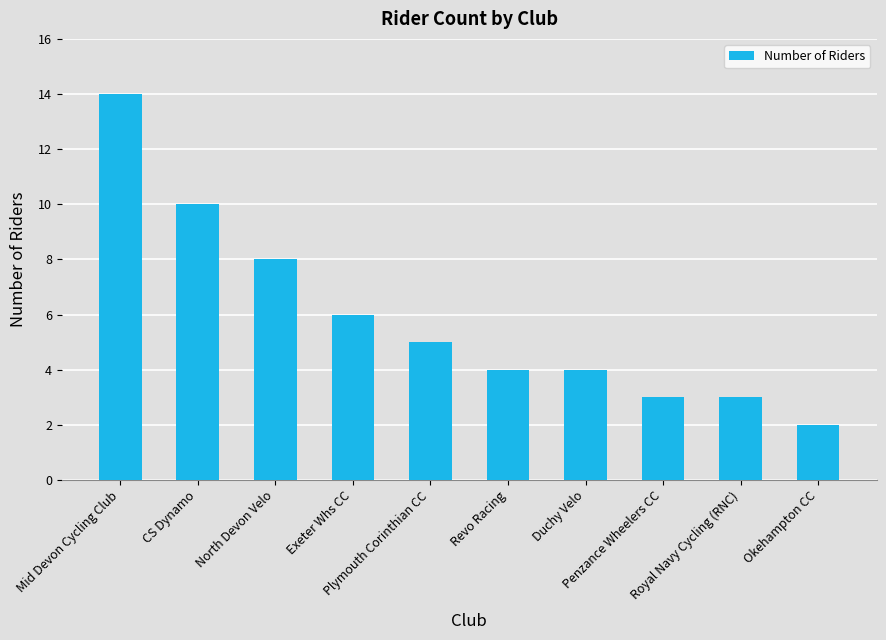

What is the value of the 6th bar from the left?

4